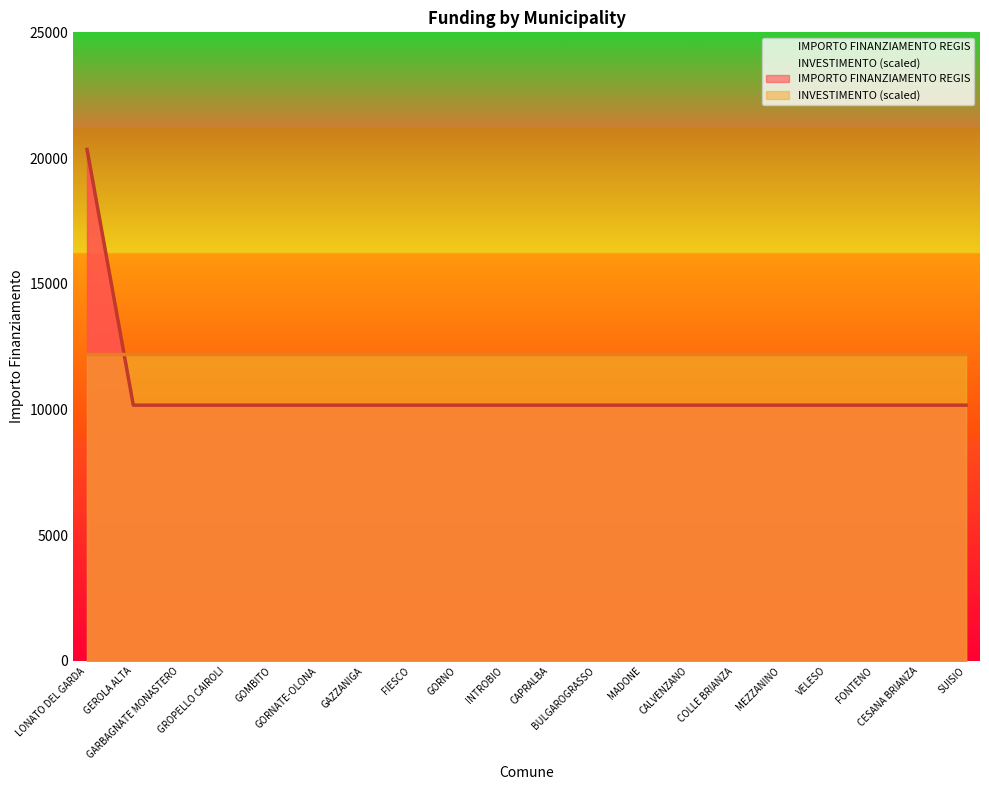

Between CAPRALBA and GOMBITO, which is larger?

CAPRALBA